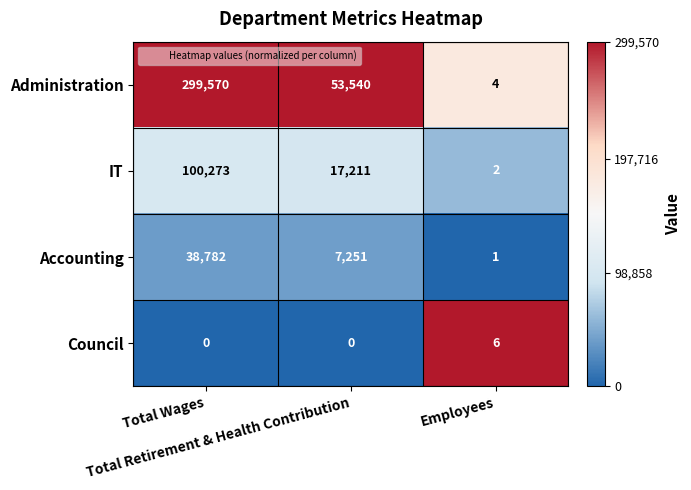

Rank the series by their maximum value, from highest to lowest.

Administration, IT, Accounting, Council